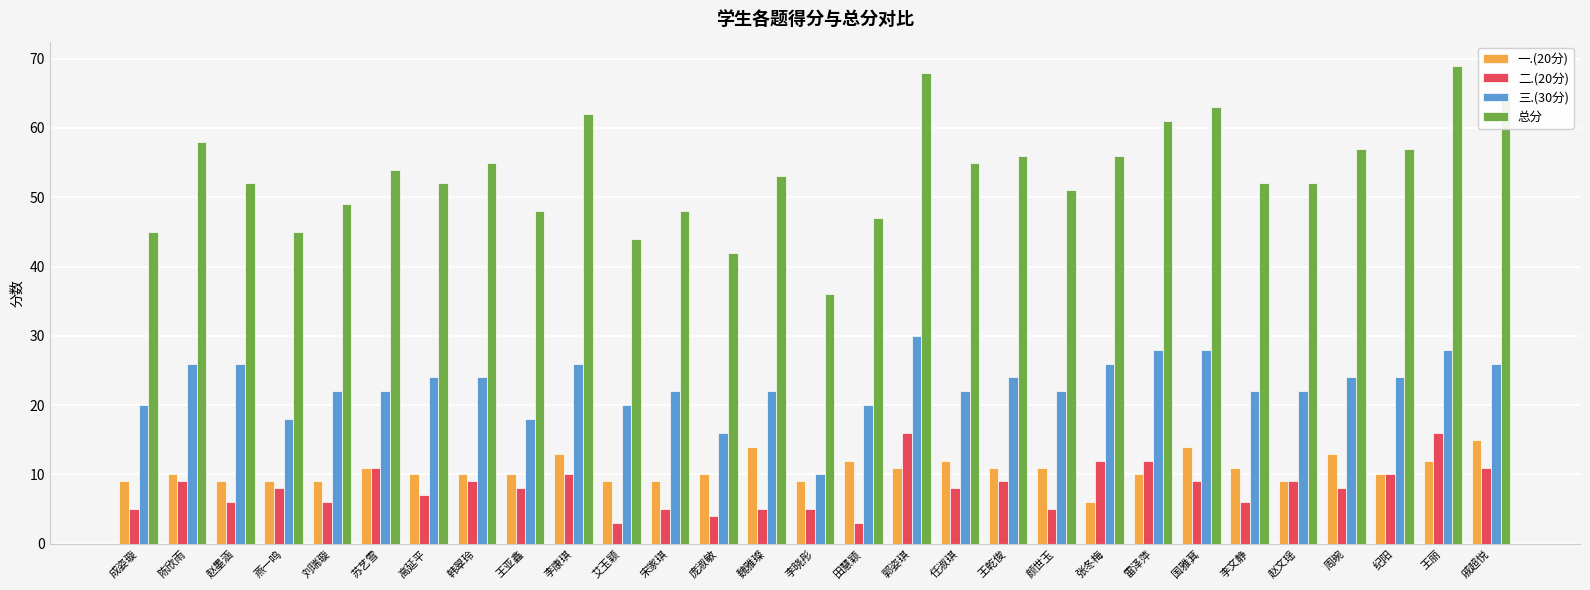

What is the value of the 三.(30分) bar at the 8th from the left?

24